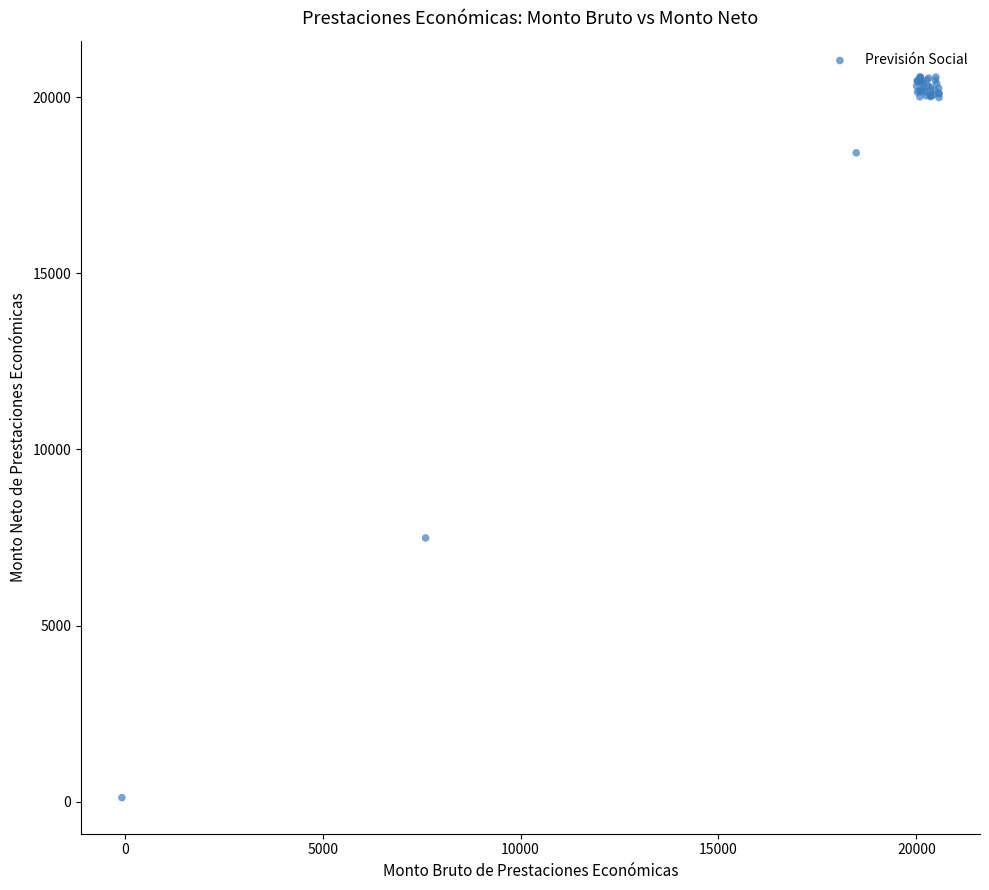

What Y value in the scatter plot is closest to 10348?

7486.6